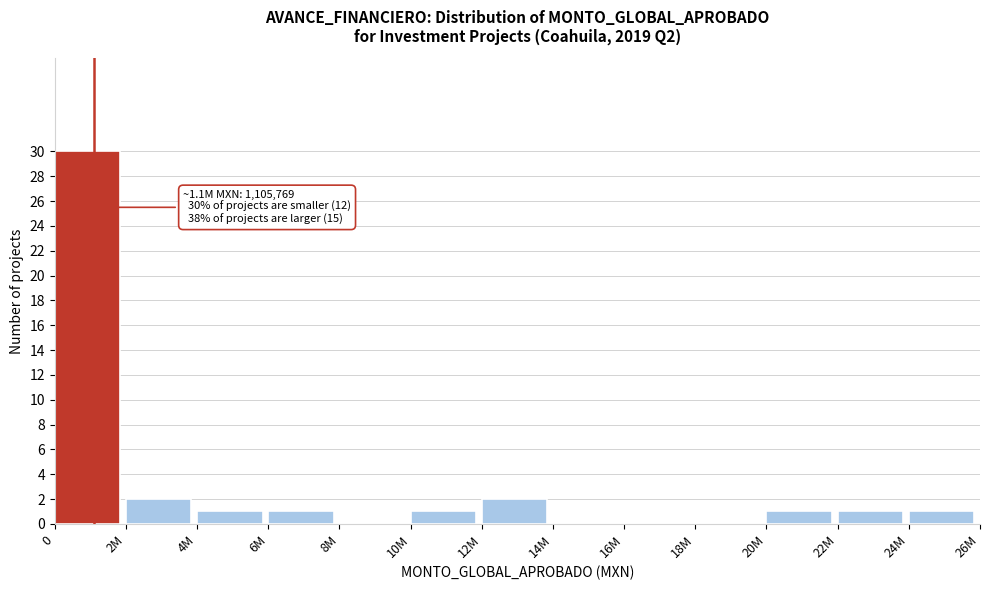

Reading right to left, transcribe all the data shown in this chart.

24M=1	22M=1	20M=1	18M=0	16M=0	14M=0	12M=2	10M=1	8M=0	6M=1	4M=1	2M=2	0=30